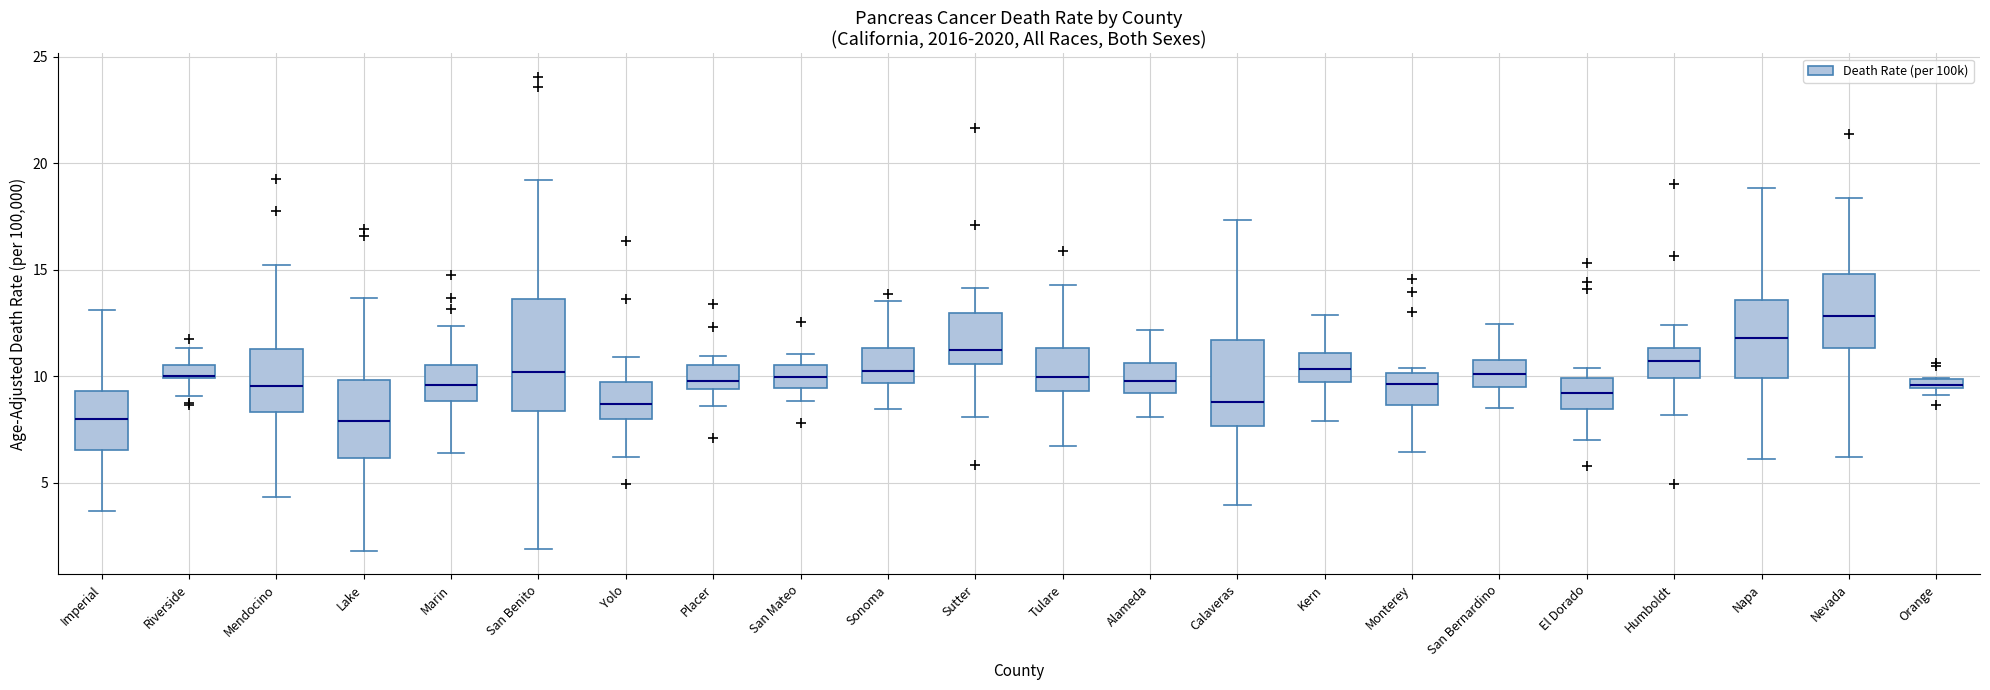

Which box is the tallest, from its lower edge to its upper edge?

San Benito